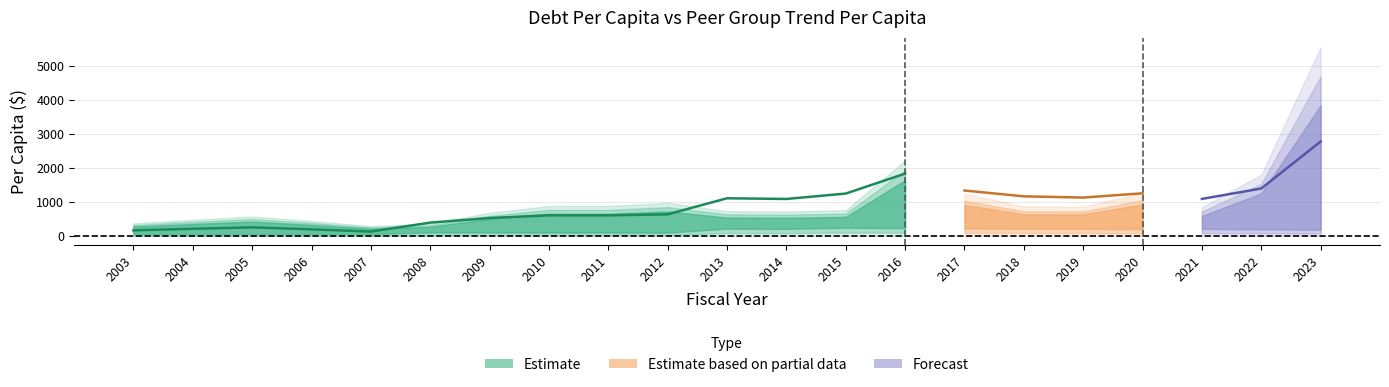

What is the sum of all DebtPerCapita values?

19344.8